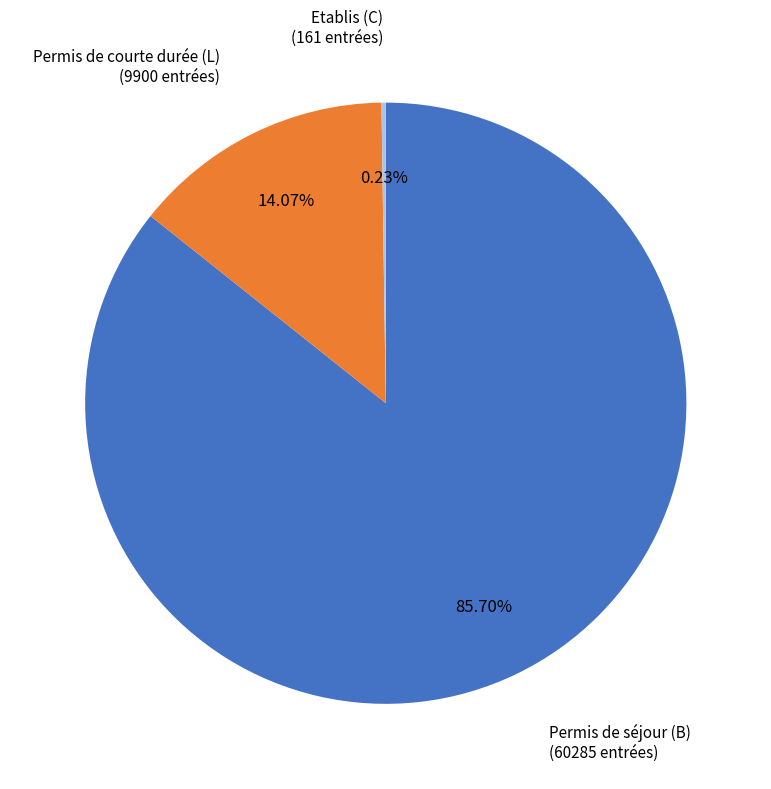

Which has a higher value, Permis de séjour (B) or Permis de courte durée (L)?

Permis de séjour (B)